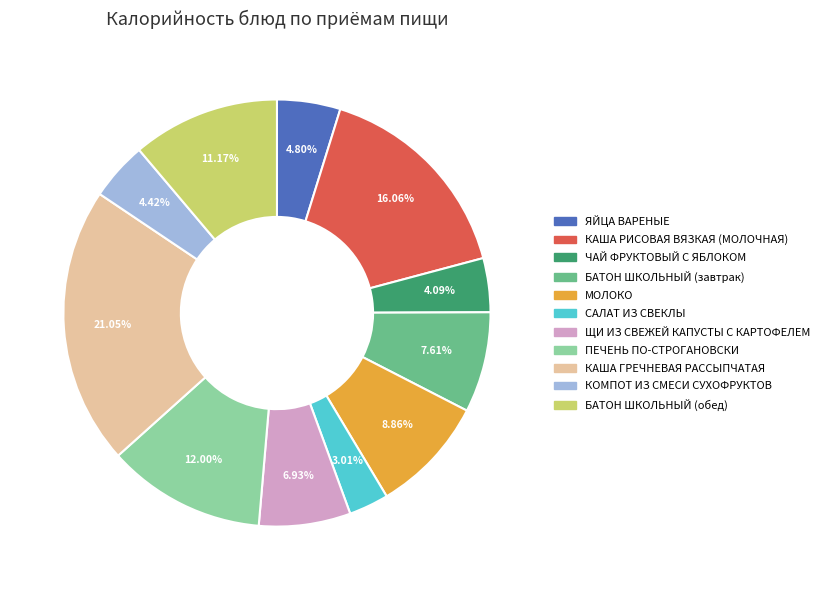

Between ЩИ ИЗ СВЕЖЕЙ КАПУСТЫ С КАРТОФЕЛЕМ and КОМПОТ ИЗ СМЕСИ СУХОФРУКТОВ, which is larger?

ЩИ ИЗ СВЕЖЕЙ КАПУСТЫ С КАРТОФЕЛЕМ